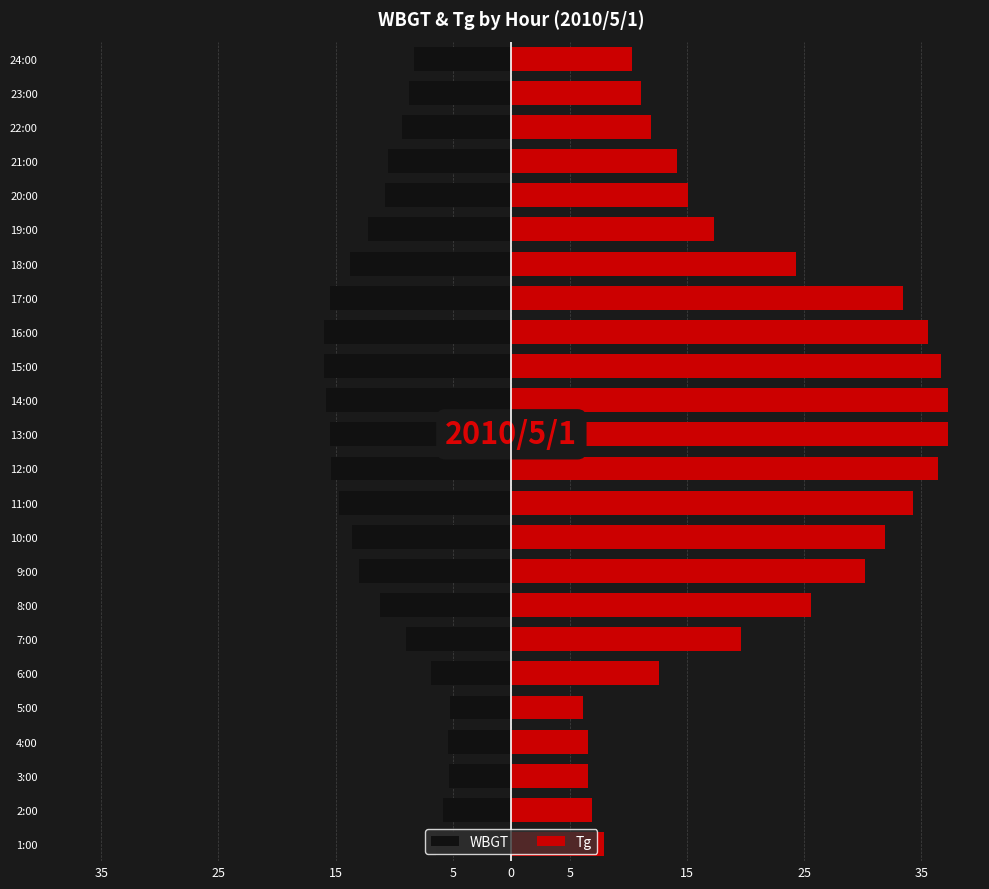

List the series in order of their overall mean, lowest first.

WBGT, Tg